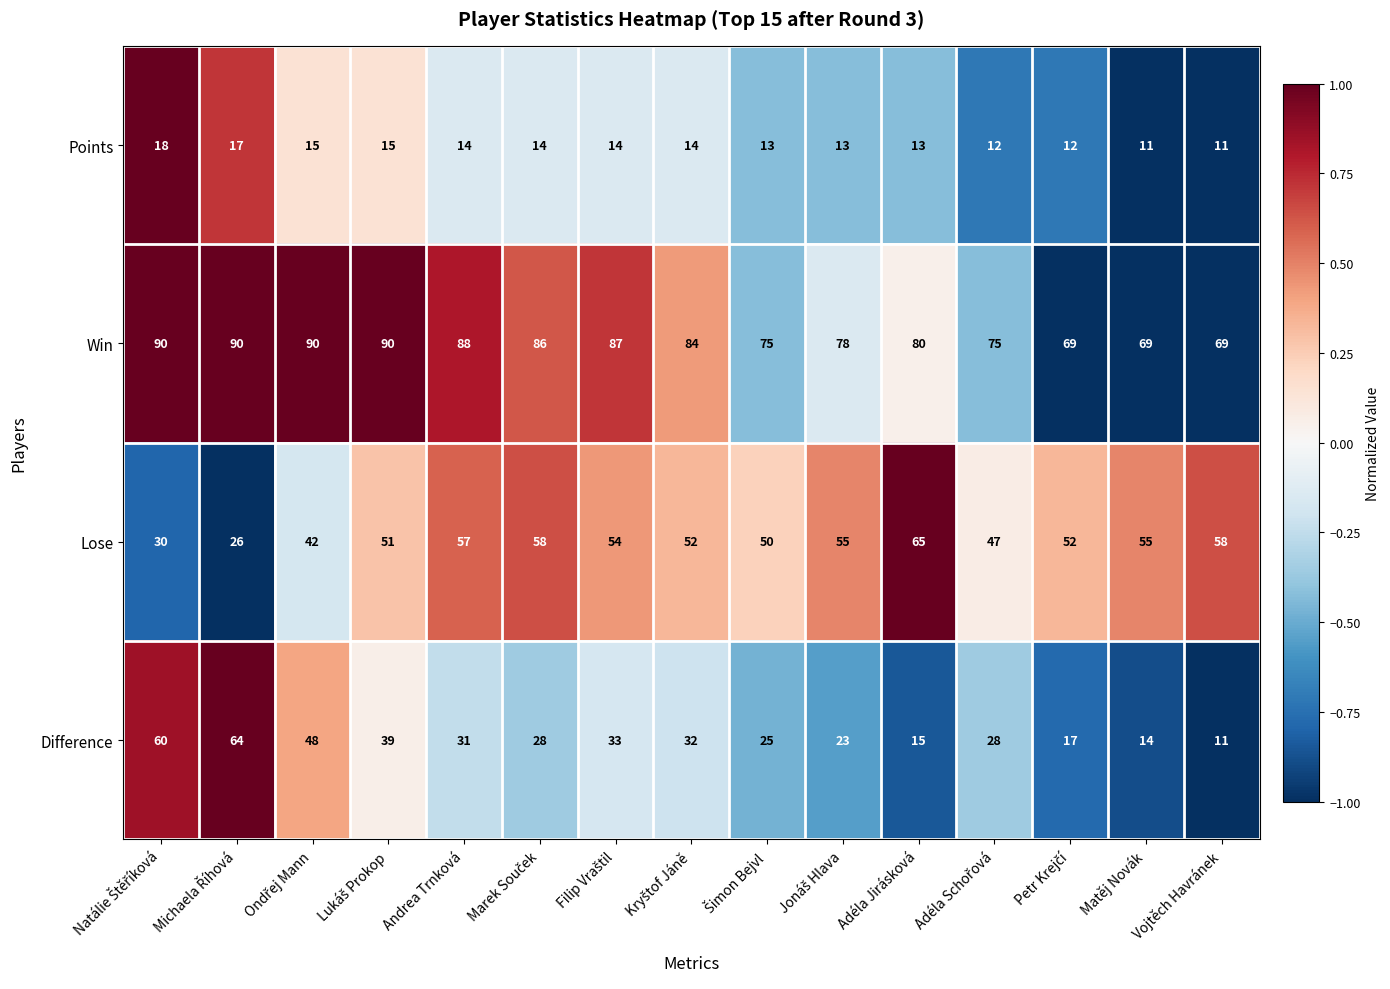

What is the maximum value for Win?

90